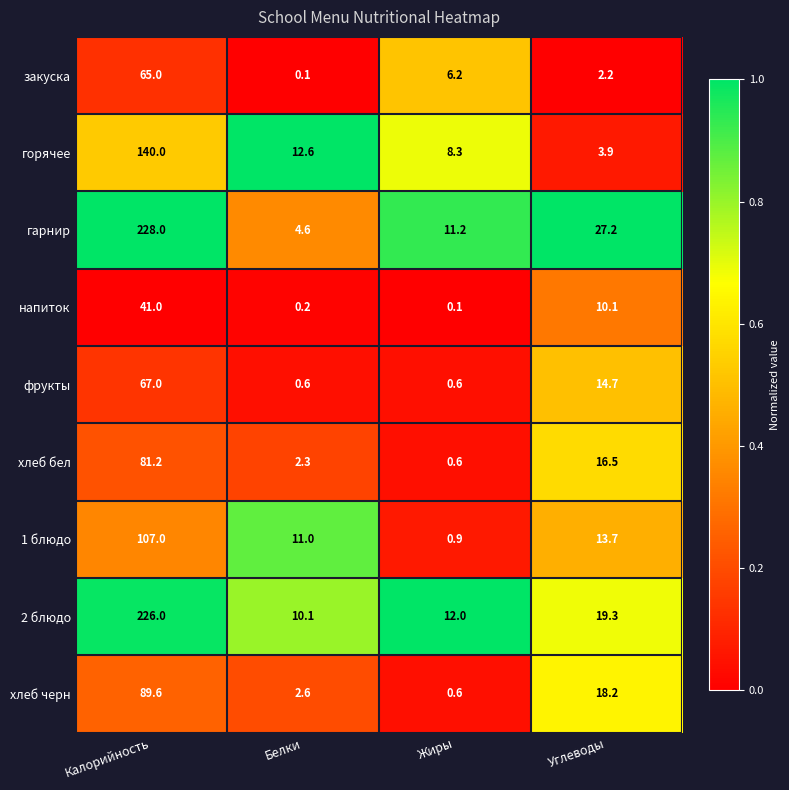

What is the sum of the напиток values at Углеводы and Калорийность?

51.1